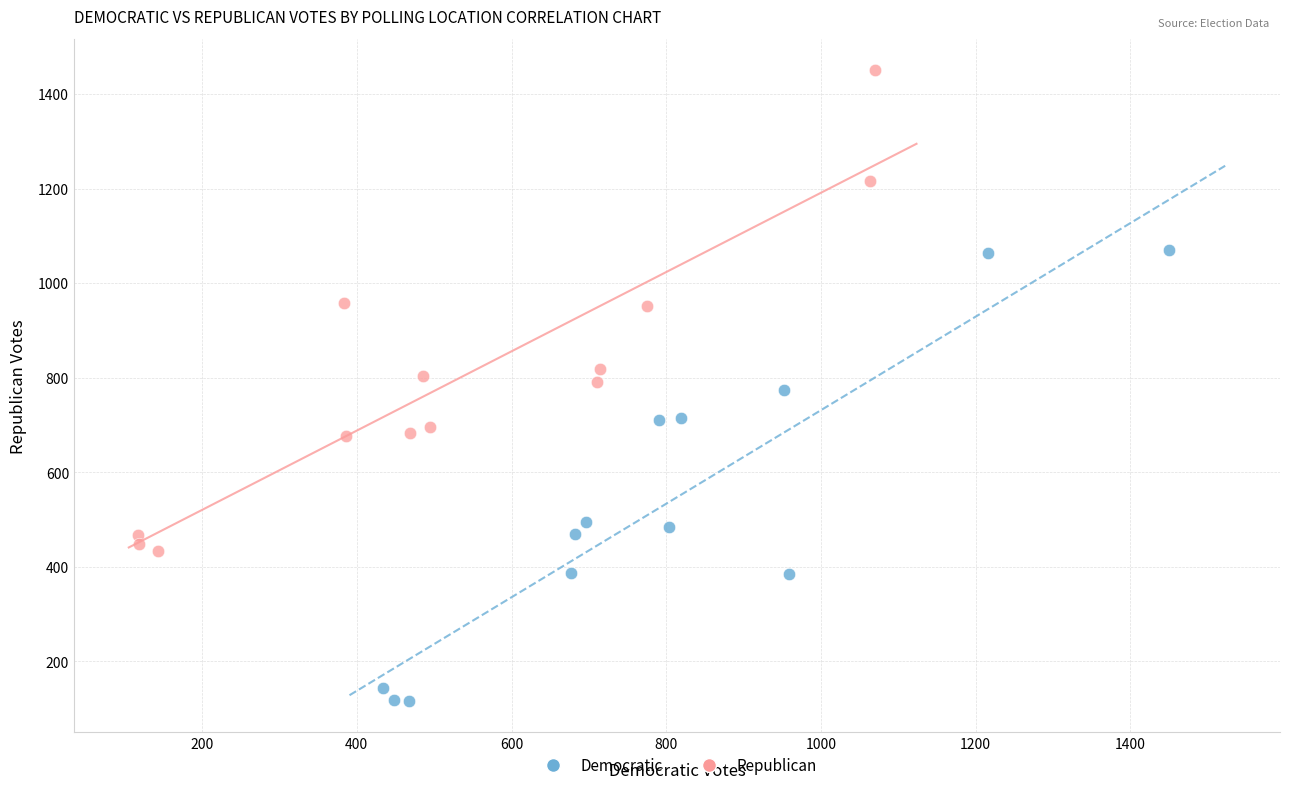

Which series reaches the maximum Y coordinate?

Republican